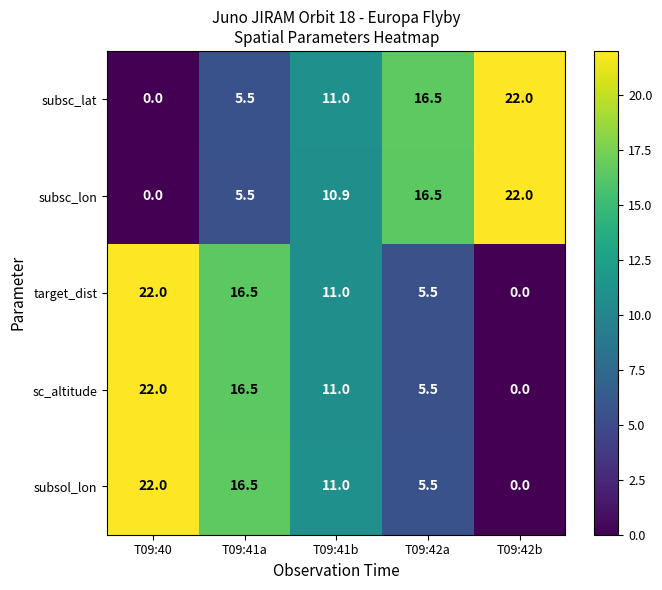

What is the approximate value of subsol_lon at T09:41b?

11.0